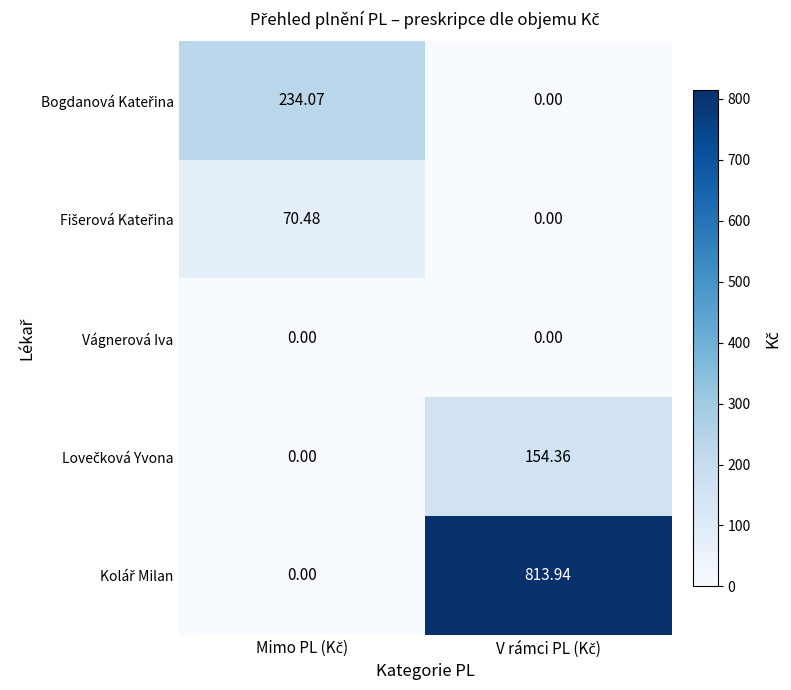

How many categories are shown in the chart?

2